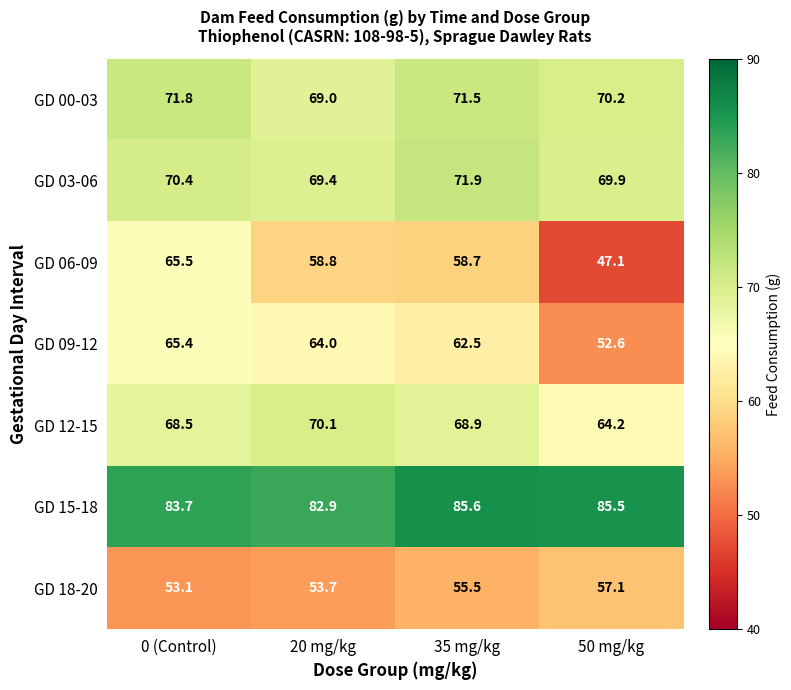

List the series in order of their peak value, lowest first.

GD 18-20, GD 09-12, GD 06-09, GD 12-15, GD 00-03, GD 03-06, GD 15-18